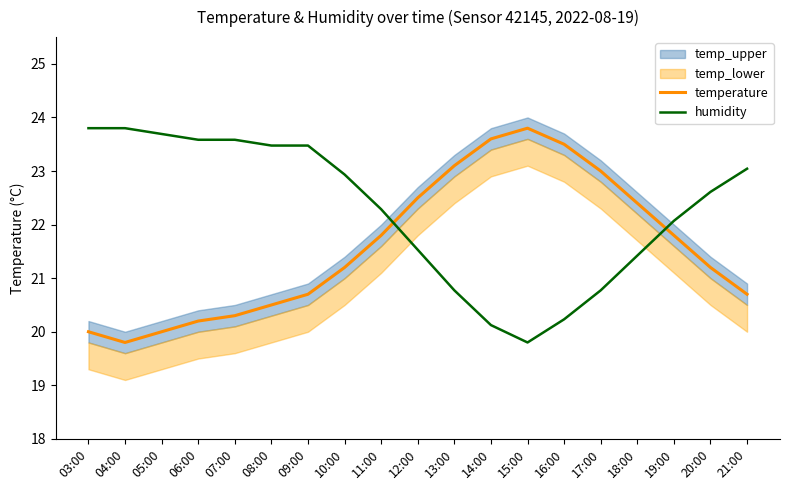

Is the value of humidity at 03:00 greater than the value of temperature at 06:00?

Yes